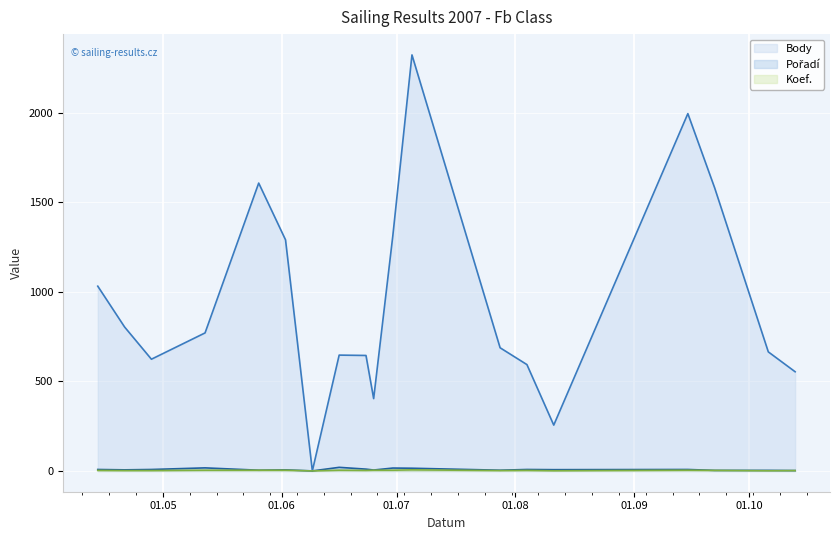

What is the greatest value displayed?

2324